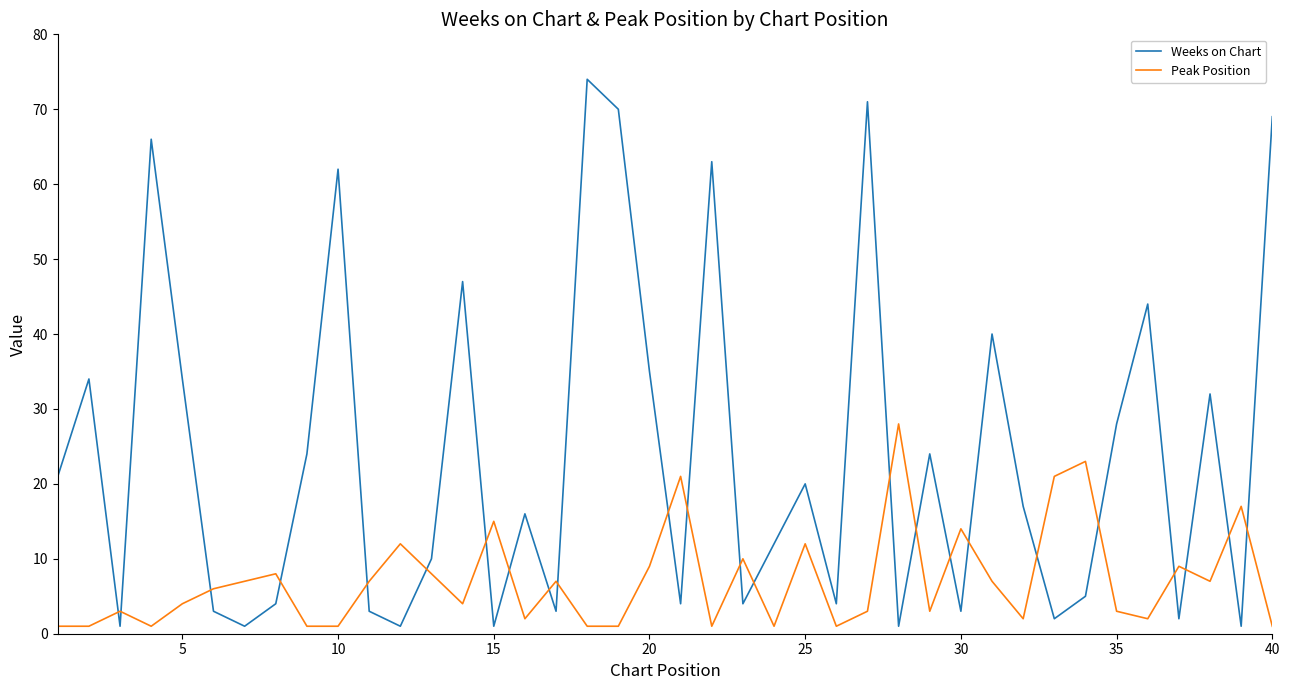

In Weeks on Chart, how many points are higher than both neighbors (excluding endpoints)?

13